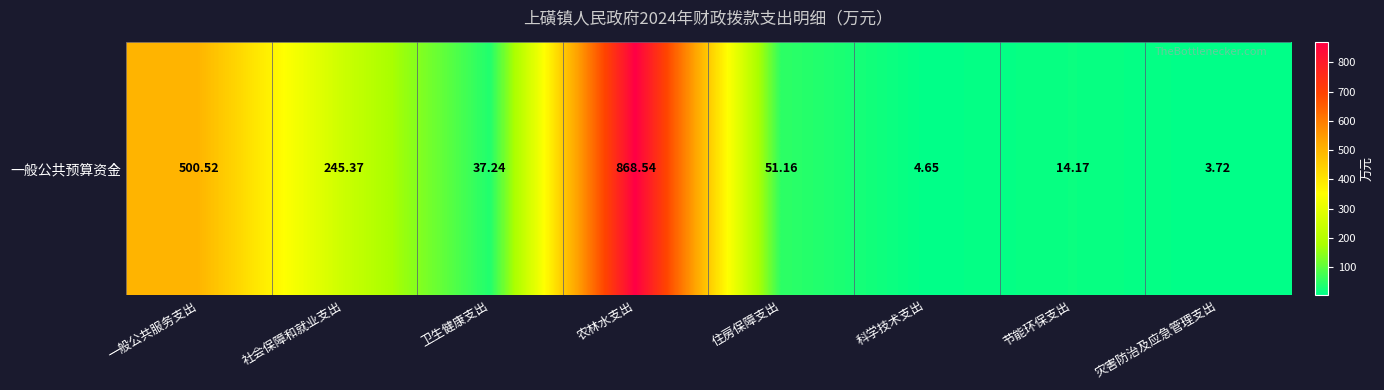

List the labels in order of value, smallest first.

灾害防治及应急管理支出, 科学技术支出, 节能环保支出, 卫生健康支出, 住房保障支出, 社会保障和就业支出, 一般公共服务支出, 农林水支出